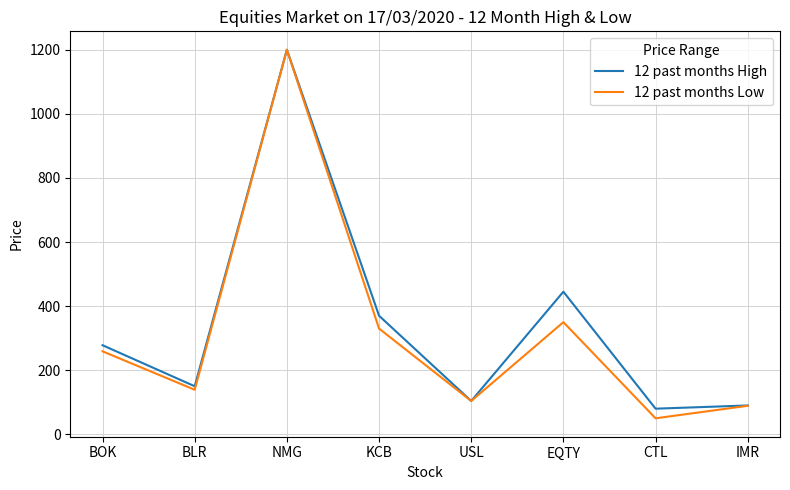

What is the sum of the 12 past months Low values at USL and KCB?

434